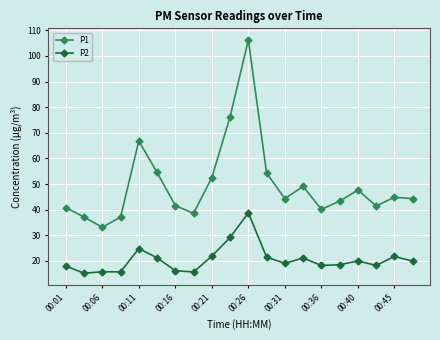

What are all the series names shown in the legend?

P1, P2